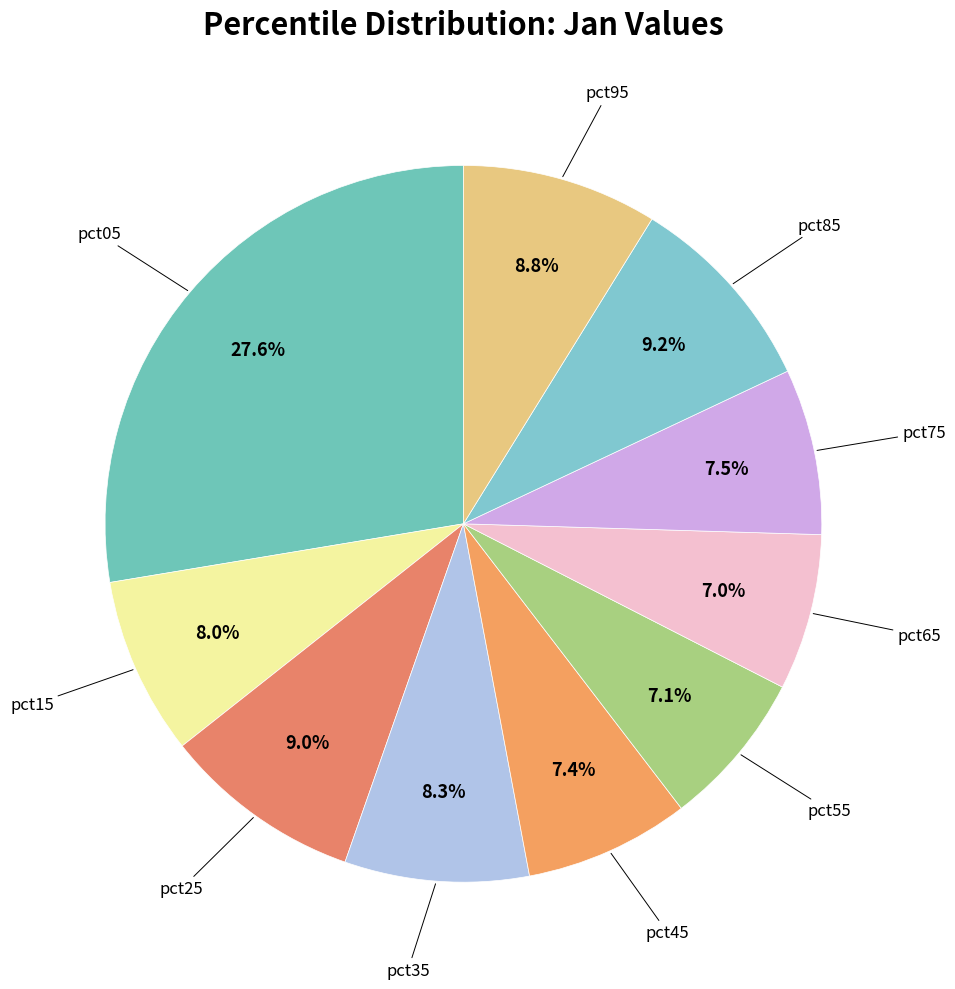

How many segments does this pie chart have?

10